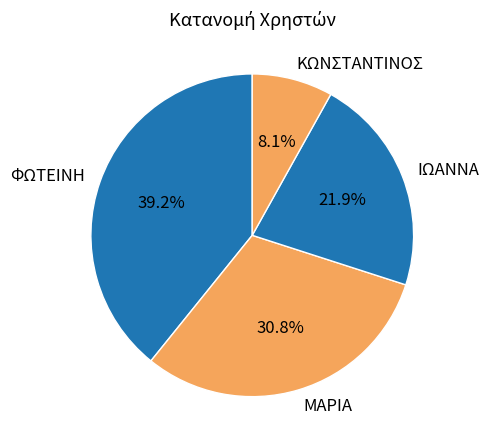

To the nearest percent, what portion does ΜΑΡΙΑ represent?

31%